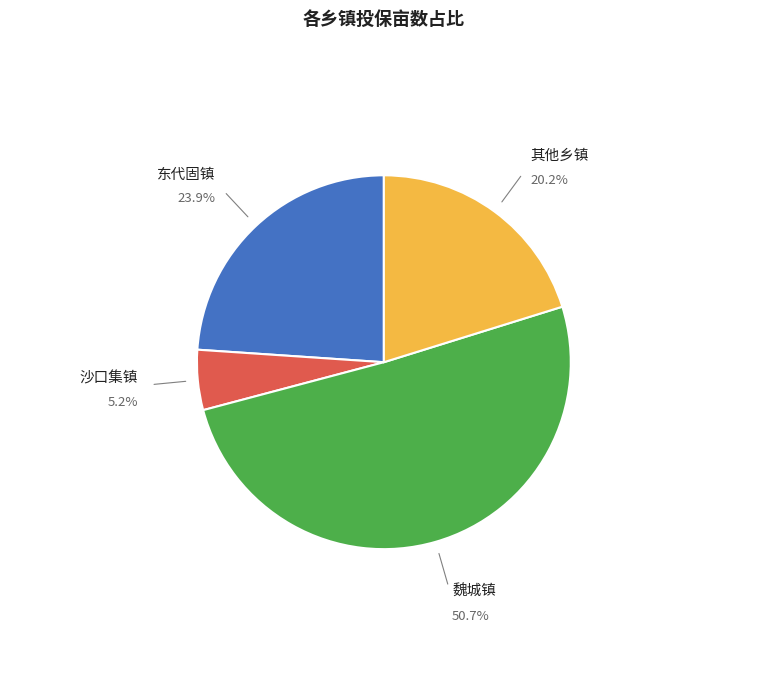

What is the largest slice in the pie chart?

魏城镇